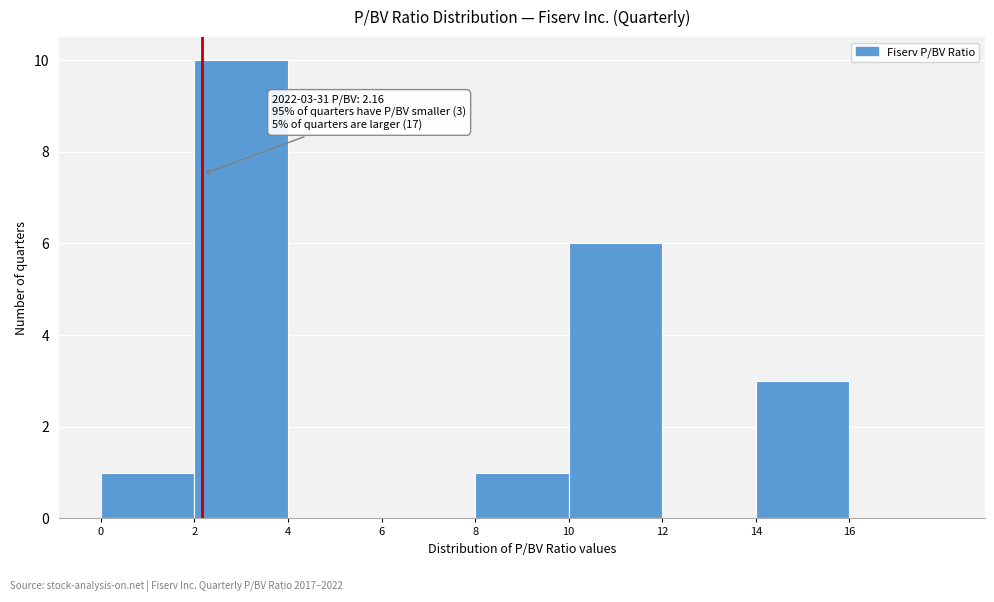

Which range on the x-axis has the tallest bar?

2 to 4